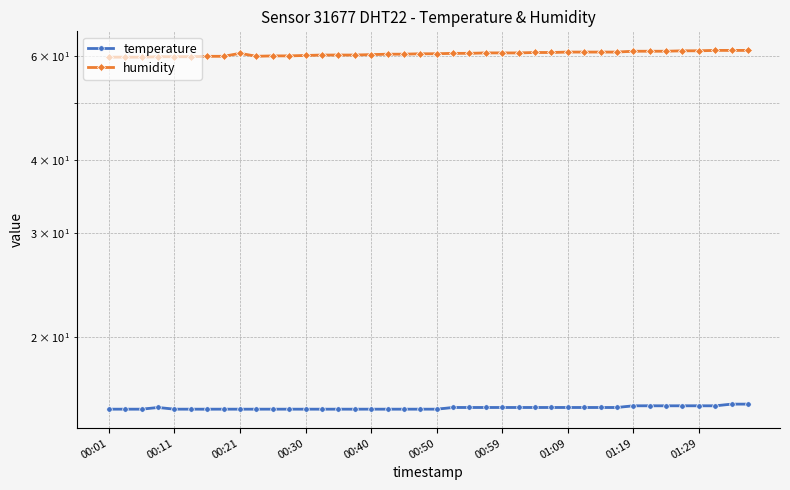

Is the value of temperature at 29 greater than the value of humidity at 17?

No